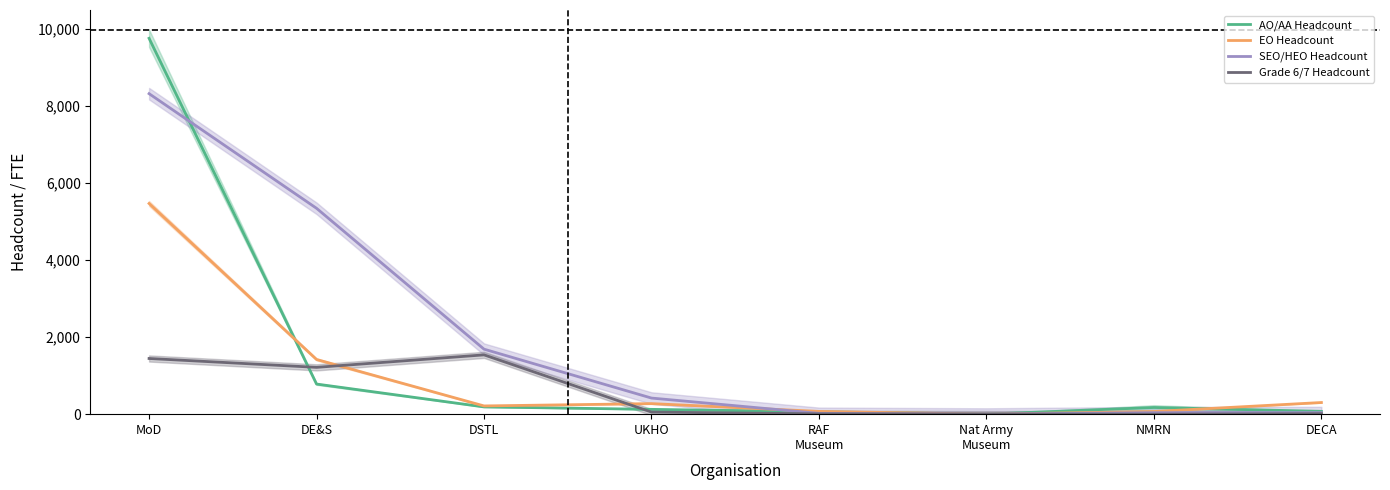

At which label does SEO/HEO Headcount first exceed 418?

MoD